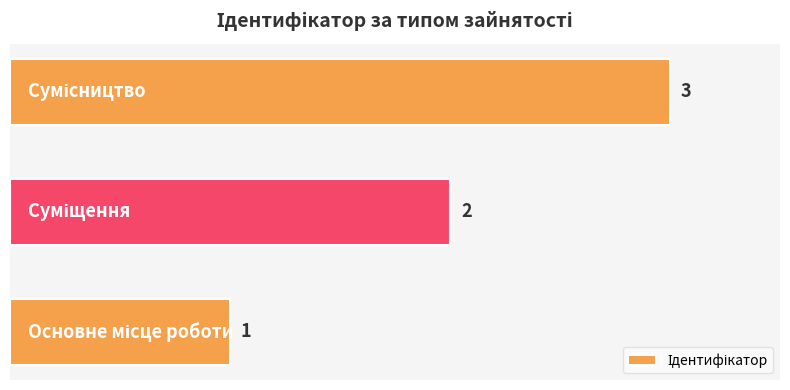

What is the sum of all values?

6